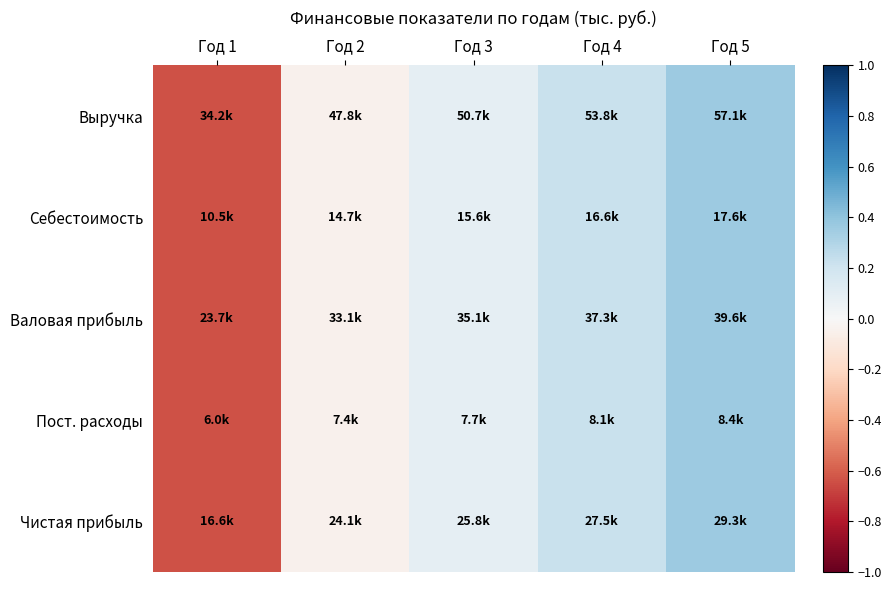

At how many categories does at least one series exceed 0?

3